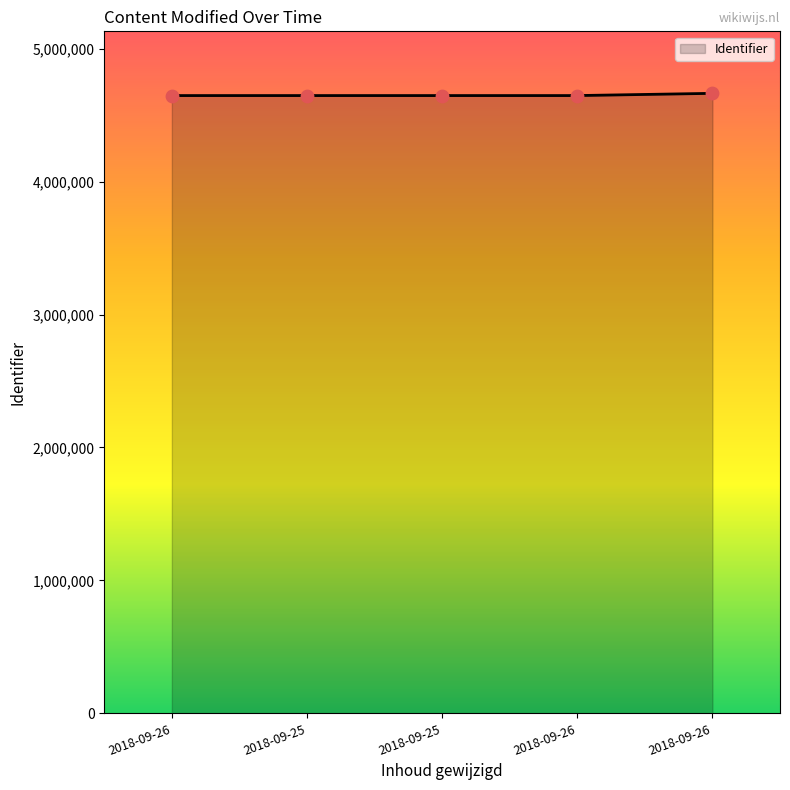

What is the change in value from 2018-09-26 to 2018-09-25?

+6